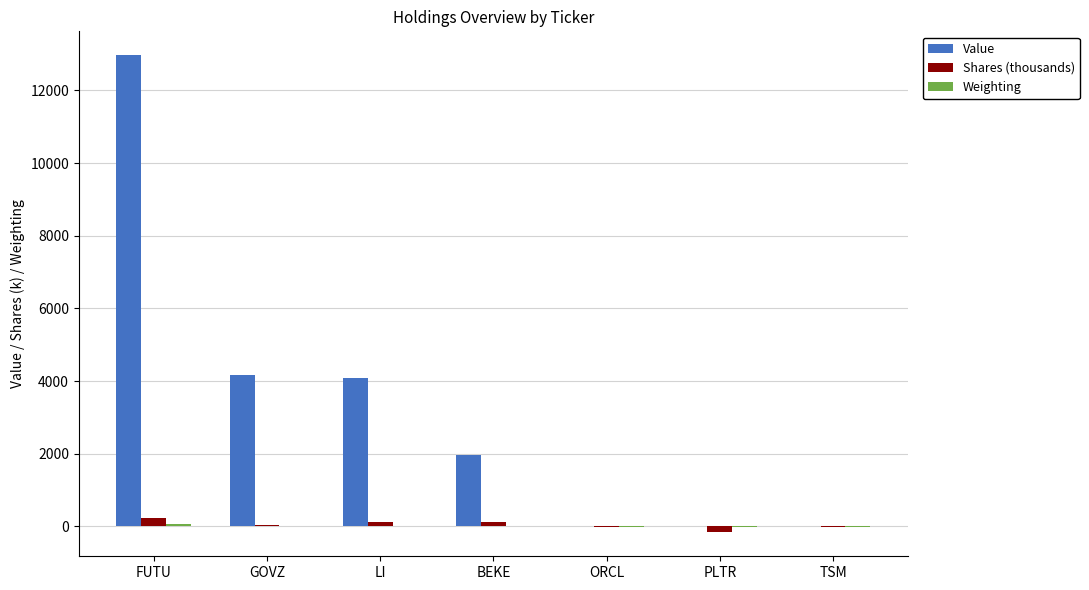

Between GOVZ and BEKE, which series saw the biggest shift?

Value